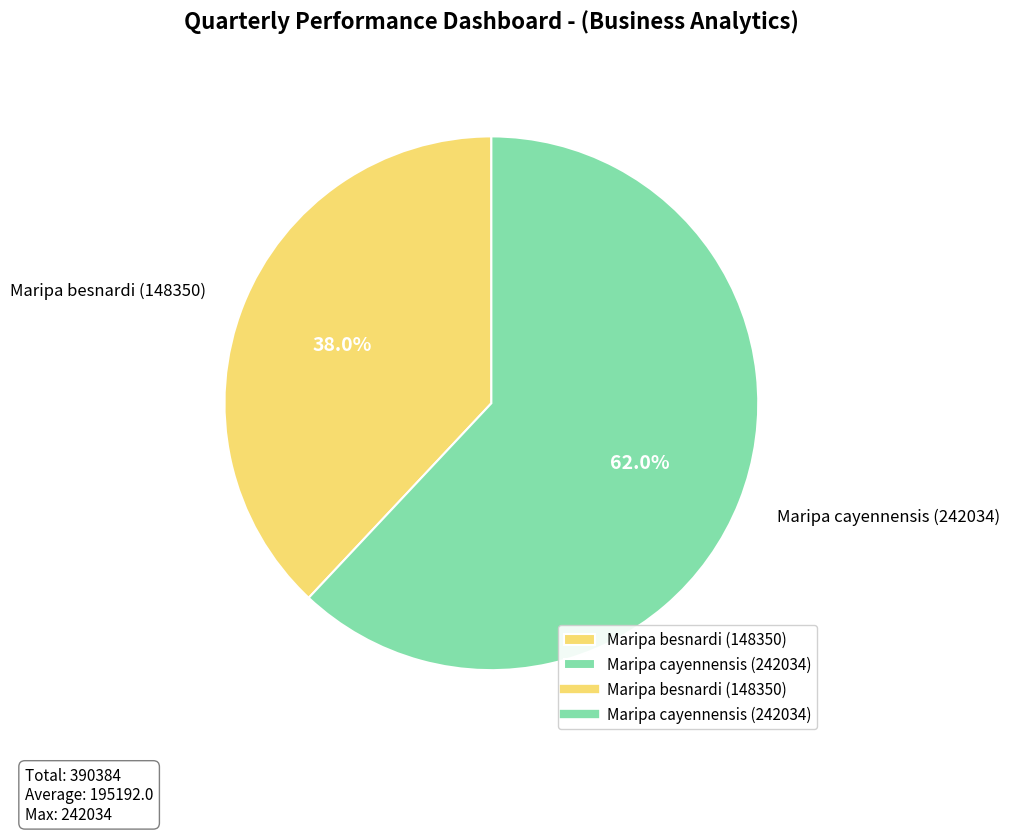

Which category has the biggest portion of the pie?

Maripa cayennensis (242034)